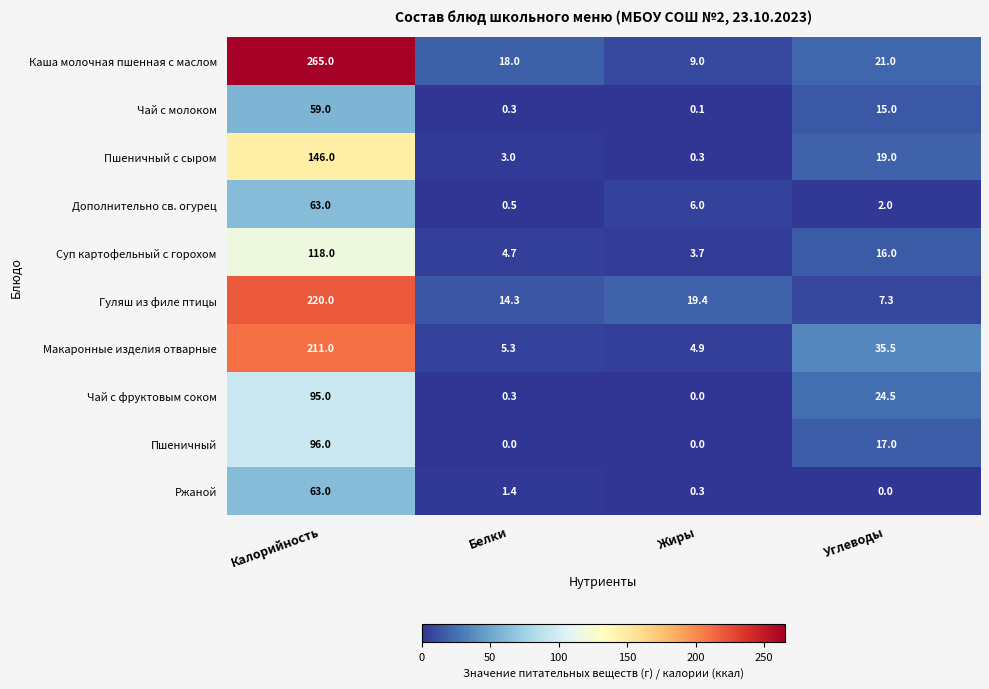

What is the minimum value for Пшеничный с сыром?

0.3